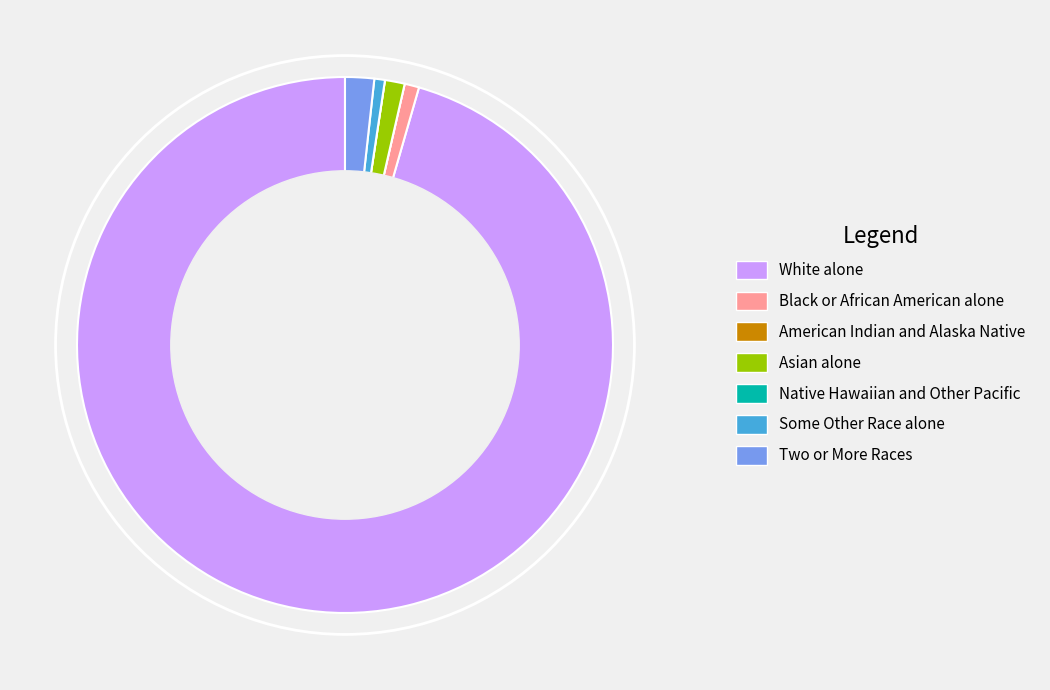

What is the largest slice in the pie chart?

White alone